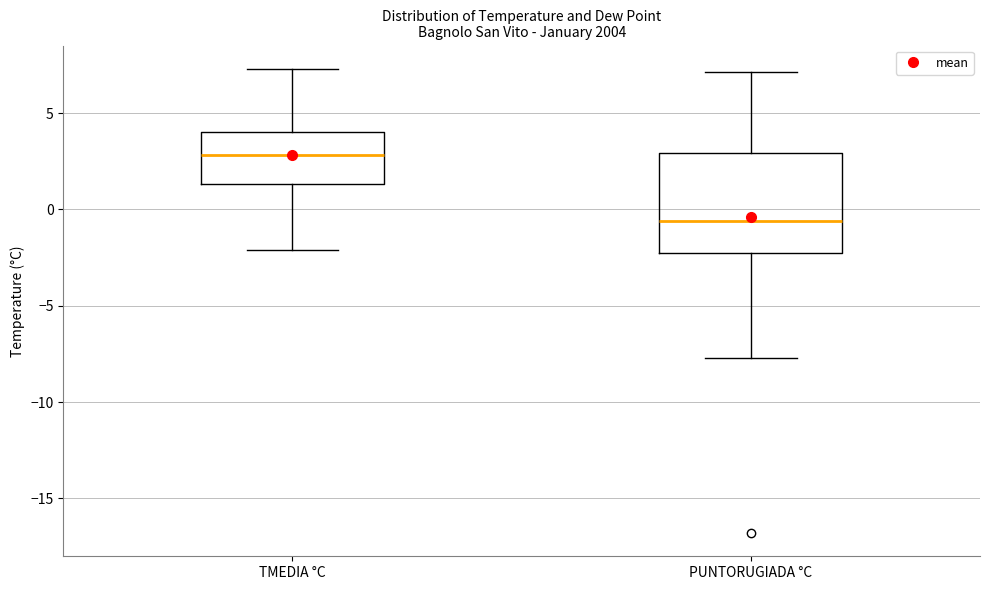

Reading left to right, read every box against the y-axis: the position of its median line, the range the box covers, and the ends of its whiskers. The values are not printed on the chart, so give them approximately, as read against the axis.

TMEDIA °C: median 3.0, box 1.5 to 4.0, whiskers -2.0 to 7.5
PUNTORUGIADA °C: median -0.5, box -2.0 to 3.0, whiskers -7.5 to 7.0